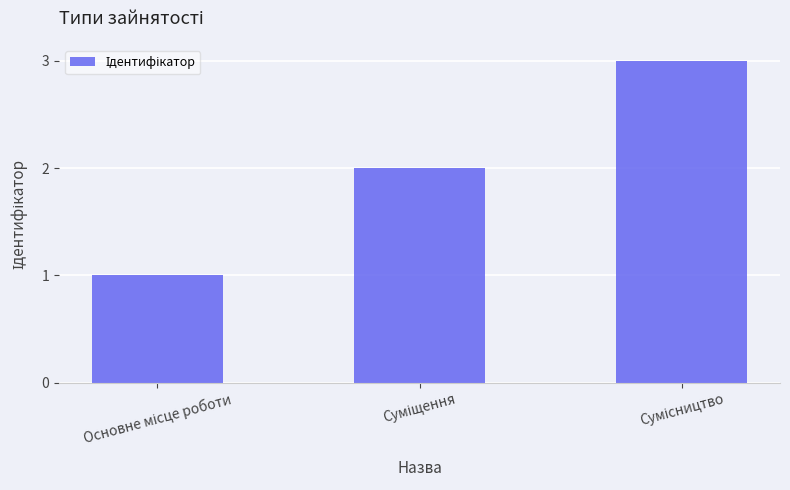

What is the maximum value shown in the chart?

3